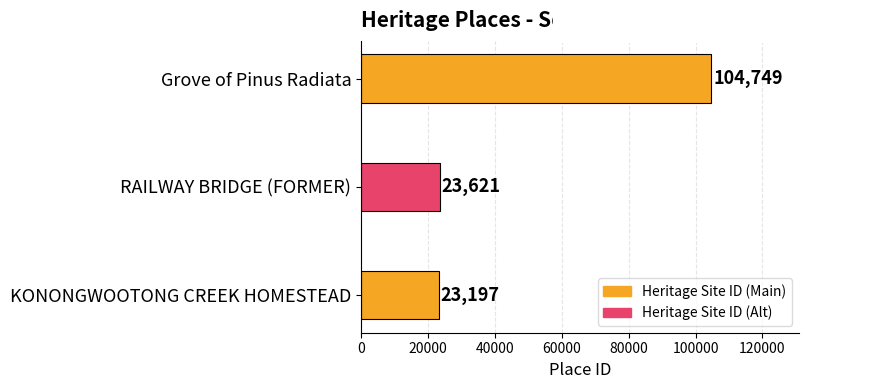

What is the average value?

50522